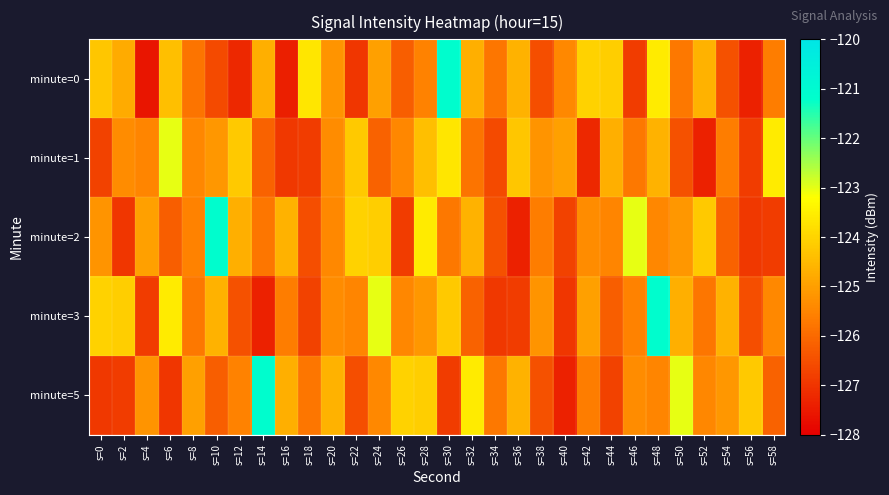

Which has a higher value, s=56 or s=28?

s=28